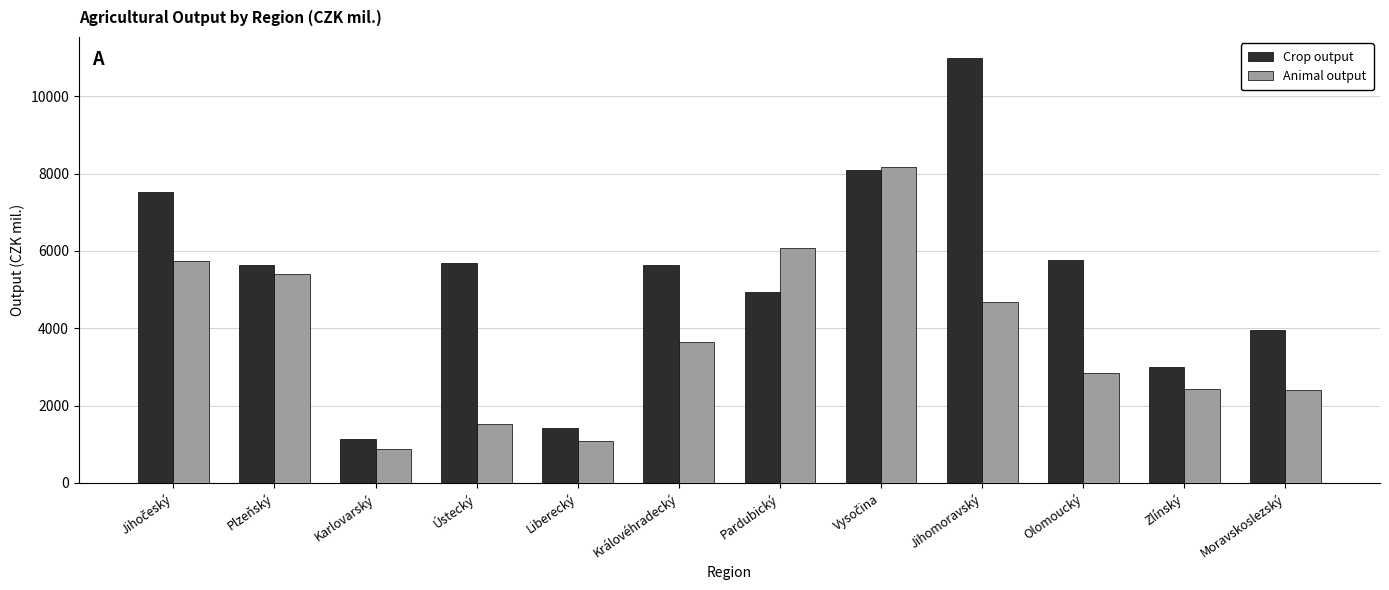

How many values in the Animal output series exceed 3654?

6